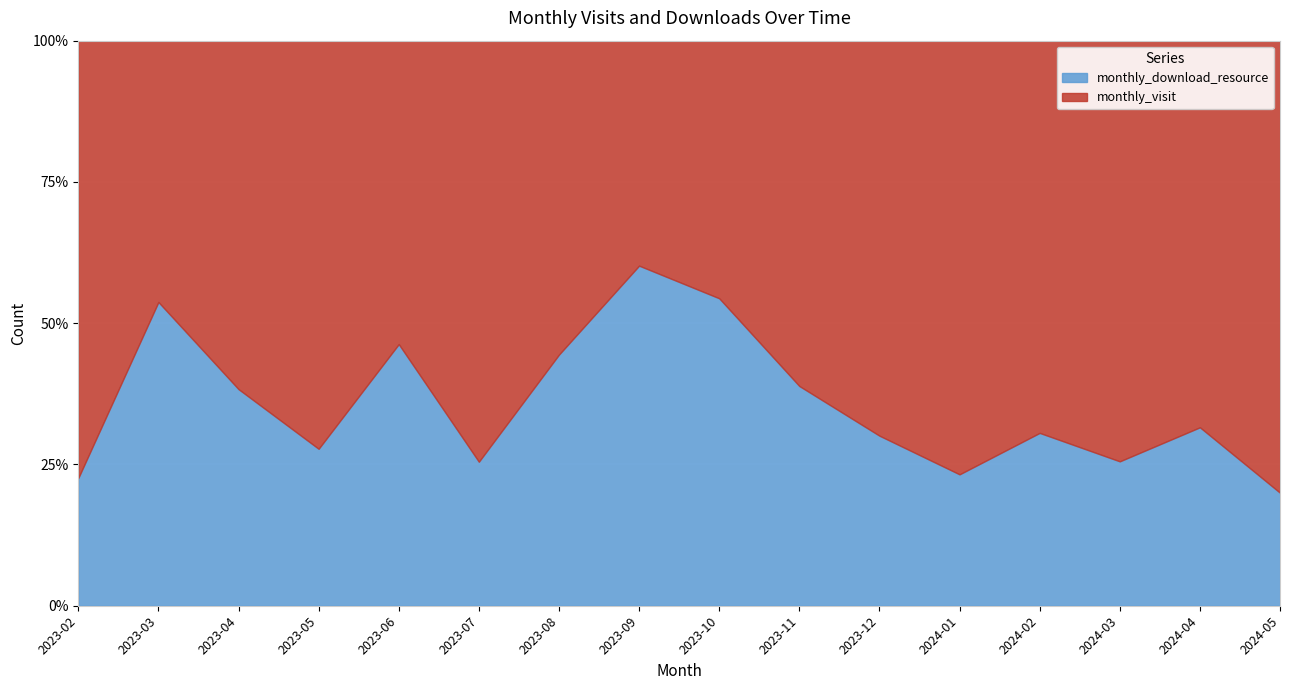

How many interior local peaks does the monthly_visit series have?

3